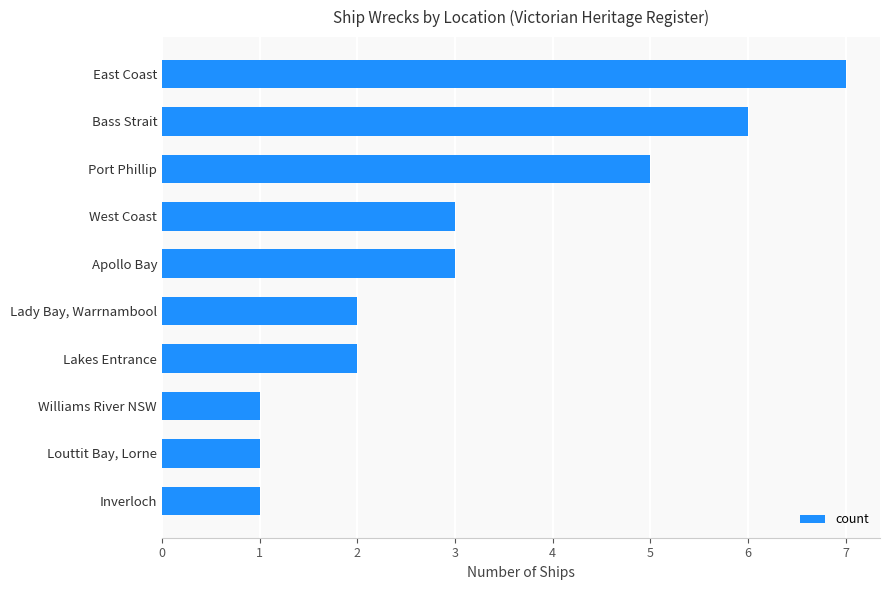

Reading top to bottom, transcribe all the data shown in this chart.

East Coast=7	Bass Strait=6	Port Phillip=5	West Coast=3	Apollo Bay=3	Lady Bay, Warrnambool=2	Lakes Entrance=2	Williams River NSW=1	Louttit Bay, Lorne=1	Inverloch=1